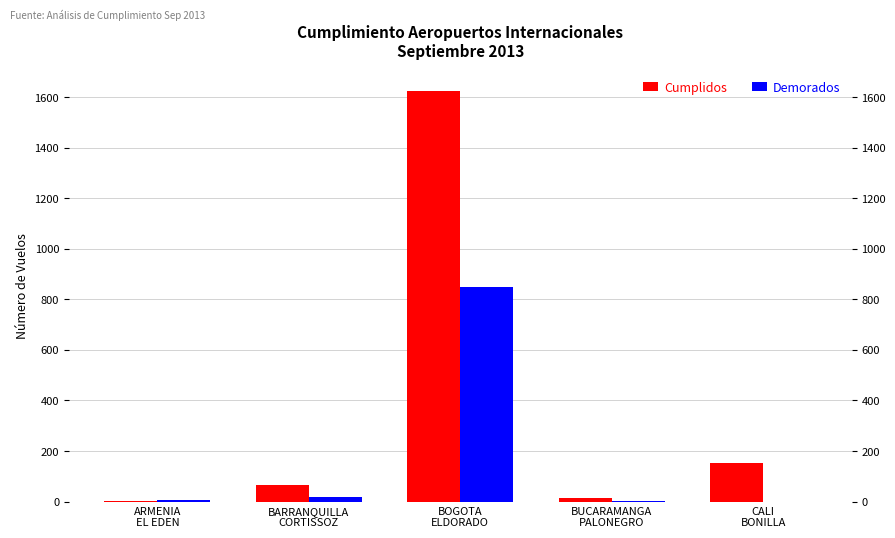

At which label does Cumplidos reach its peak?

BOGOTA
ELDORADO